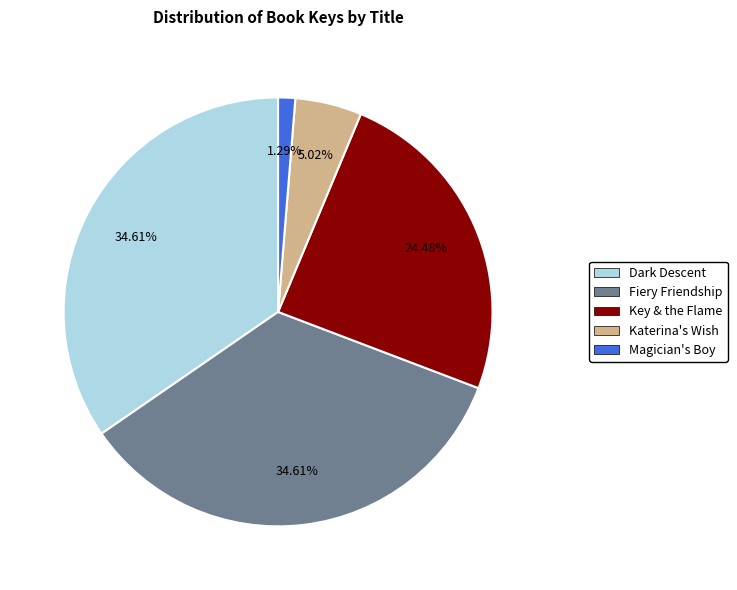

The Katerina's Wish slice represents 5% of the pie. True or false?

True